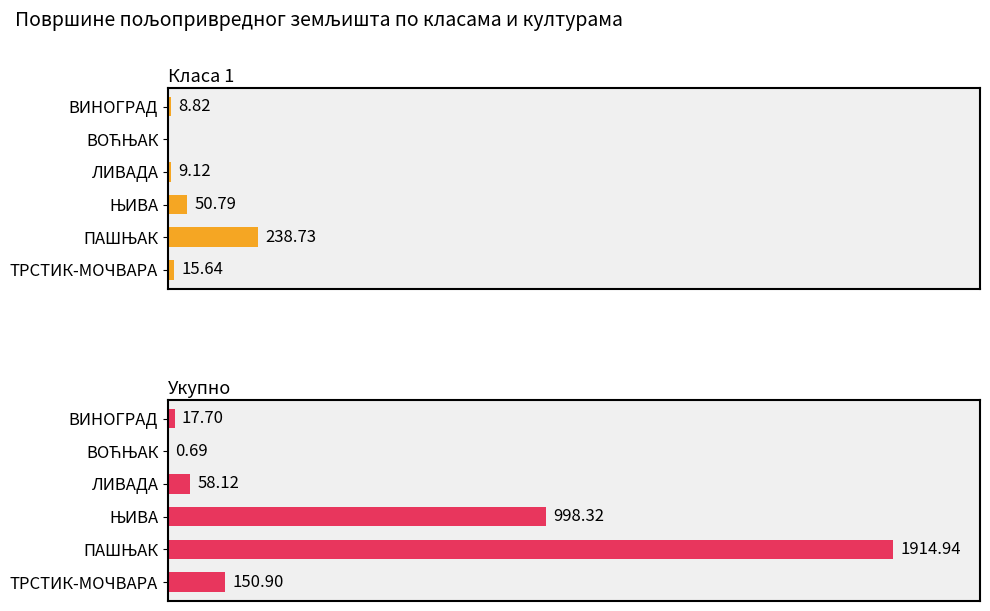

Reading left to right, list all the values displayed in this chart.

Класа 1: 8.8	0.0	9.1	50.8	238.7	15.6
Укупно: 17.7	0.7	58.1	998.3	1914.9	150.9